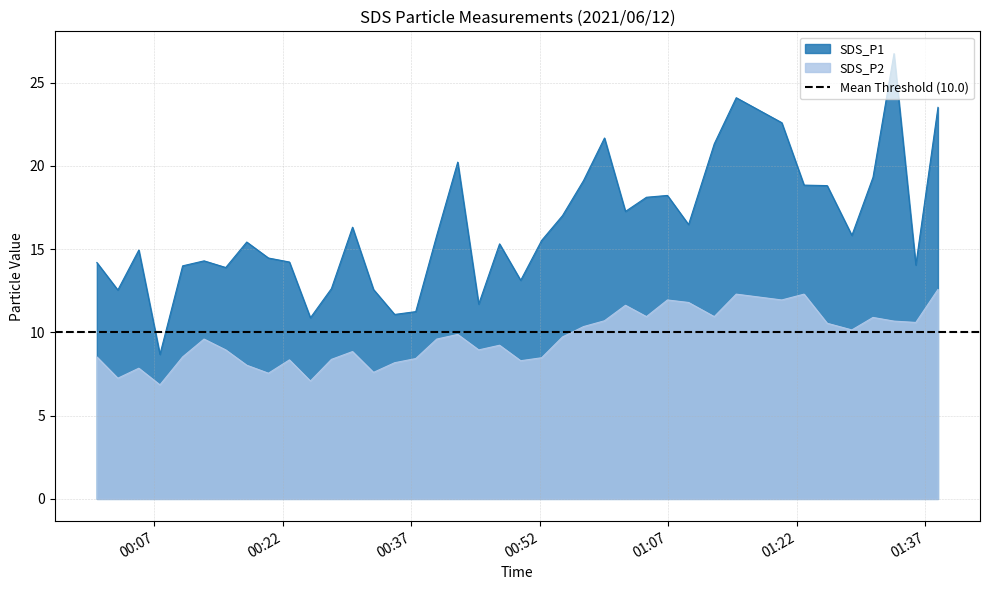

What are all the series names shown in the legend?

SDS_P1, SDS_P2